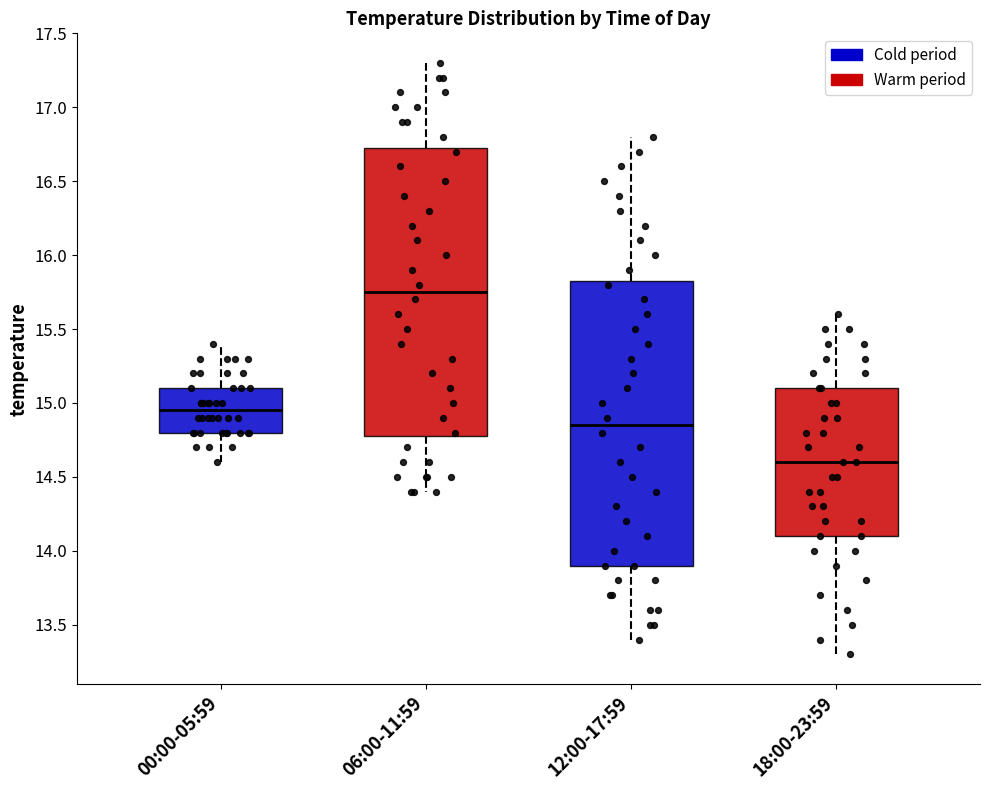

Which box's median line is the lowest?

18:00-23:59